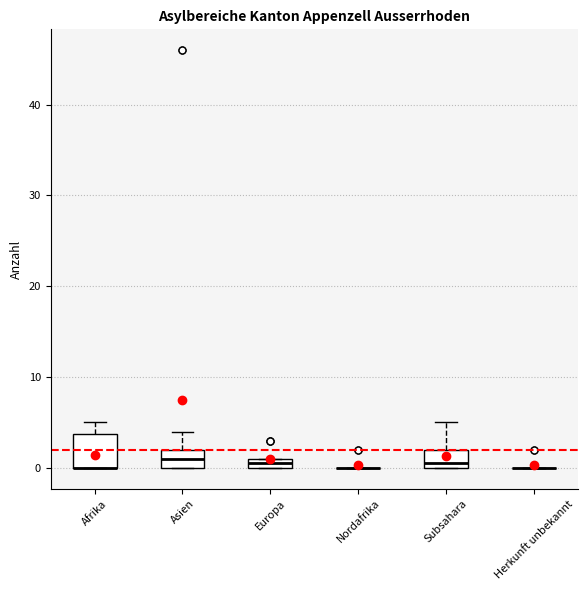

Which box is the tallest, from its lower edge to its upper edge?

Afrika